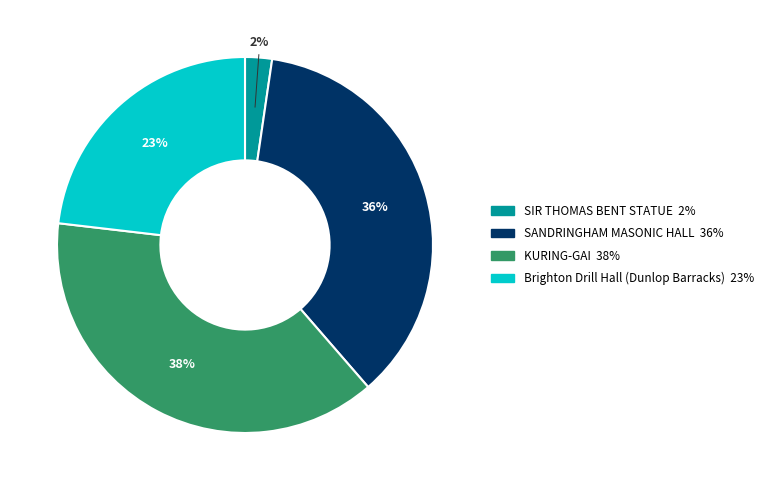

How many segments does this pie chart have?

4